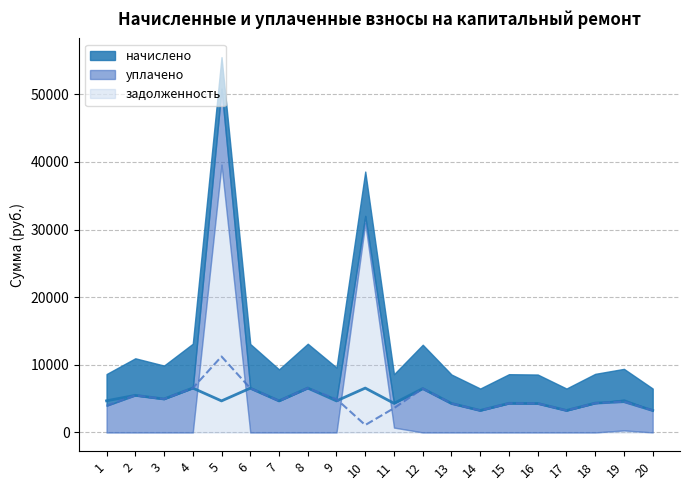

Where is the first local minimum for уплачено?

3